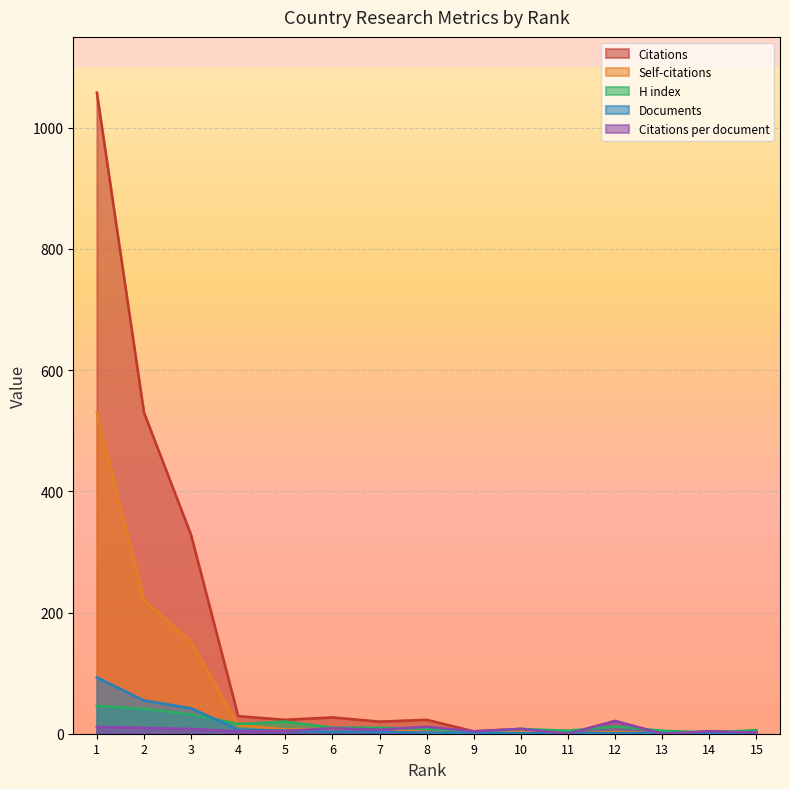

Reading left to right, extract all data points from this chart.

Citations per document: 1=11.4	2=9.6	3=7.8	4=4.1	5=4.6	6=9.0	7=6.7	8=11.5	9=4.0	10=8.0	11=0.0	12=21.0	13=0.0	14=4.0	15=2.0
H index: 1=46.0	2=41.0	3=32.0	4=16.0	5=20.0	6=10.0	7=10.0	8=8.0	9=2.0	10=8.0	11=5.0	12=12.0	13=5.0	14=2.0	15=6.0
Self-citations: 1=530.0	2=221.0	3=152.0	4=14.0	5=7.0	6=8.0	7=9.0	8=3.0	9=0.0	10=4.0	11=0.0	12=3.0	13=0.0	14=3.0	15=0.0
Documents: 1=93.0	2=55.0	3=42.0	4=7.0	5=5.0	6=3.0	7=3.0	8=2.0	9=1.0	10=1.0	11=1.0	12=1.0	13=1.0	14=1.0	15=1.0
Citations: 1=1058.0	2=530.0	3=328.0	4=29.0	5=23.0	6=27.0	7=20.0	8=23.0	9=4.0	10=8.0	11=0.0	12=21.0	13=0.0	14=4.0	15=2.0